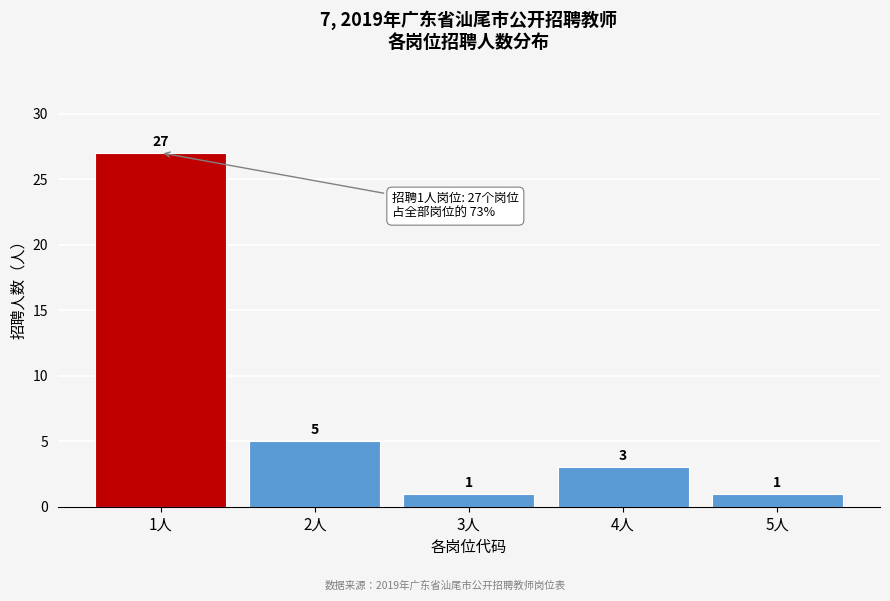

Reading left to right, what are all the values shown in this chart?

27	5	1	3	1